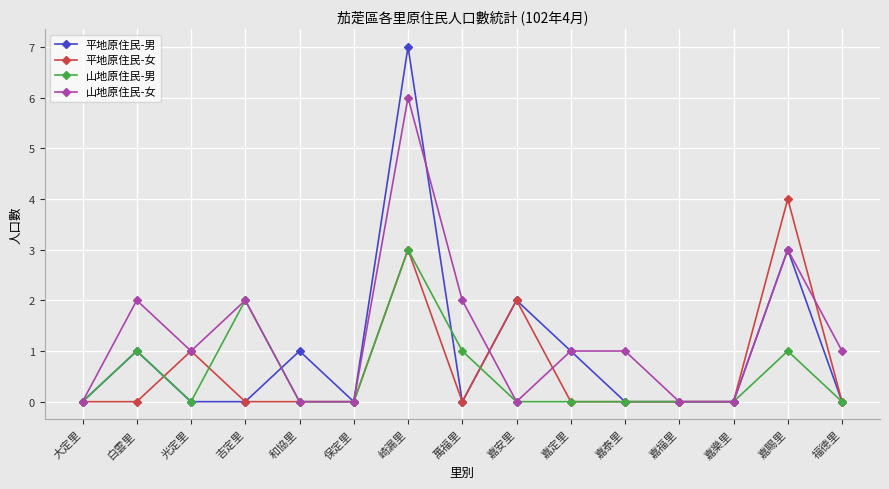

How many lines are shown in the chart?

4